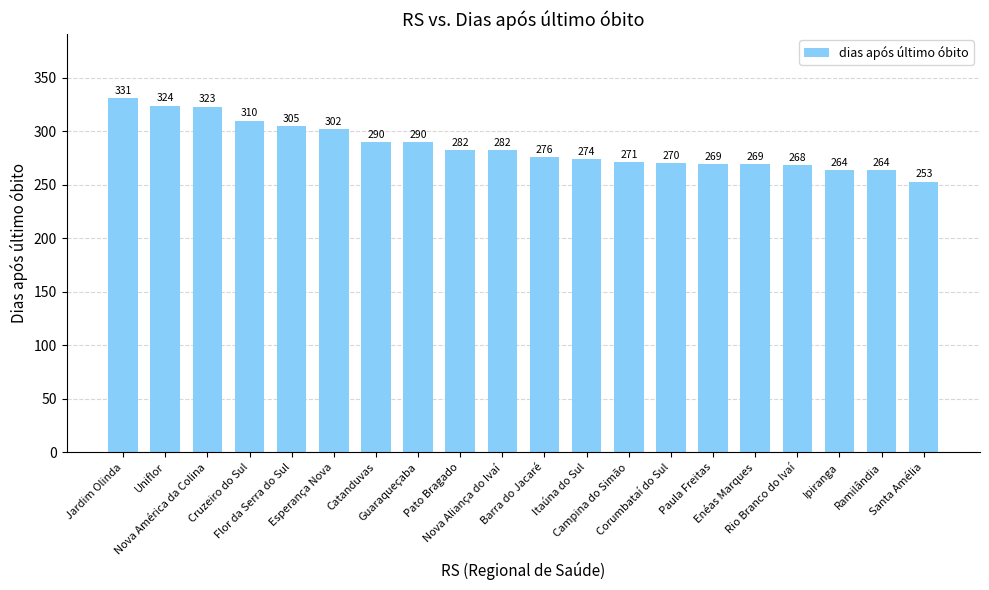

How many series are shown in this chart?

1